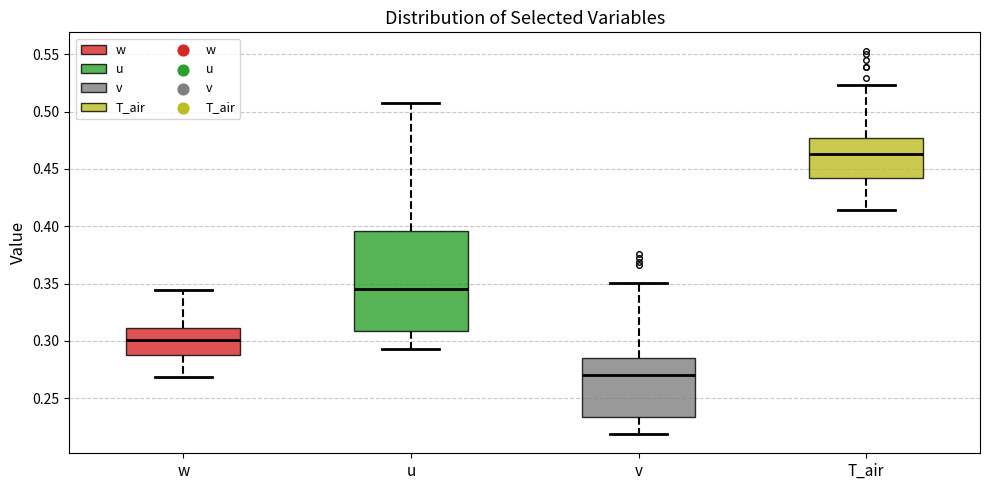

Which box's median line is the highest?

T_air